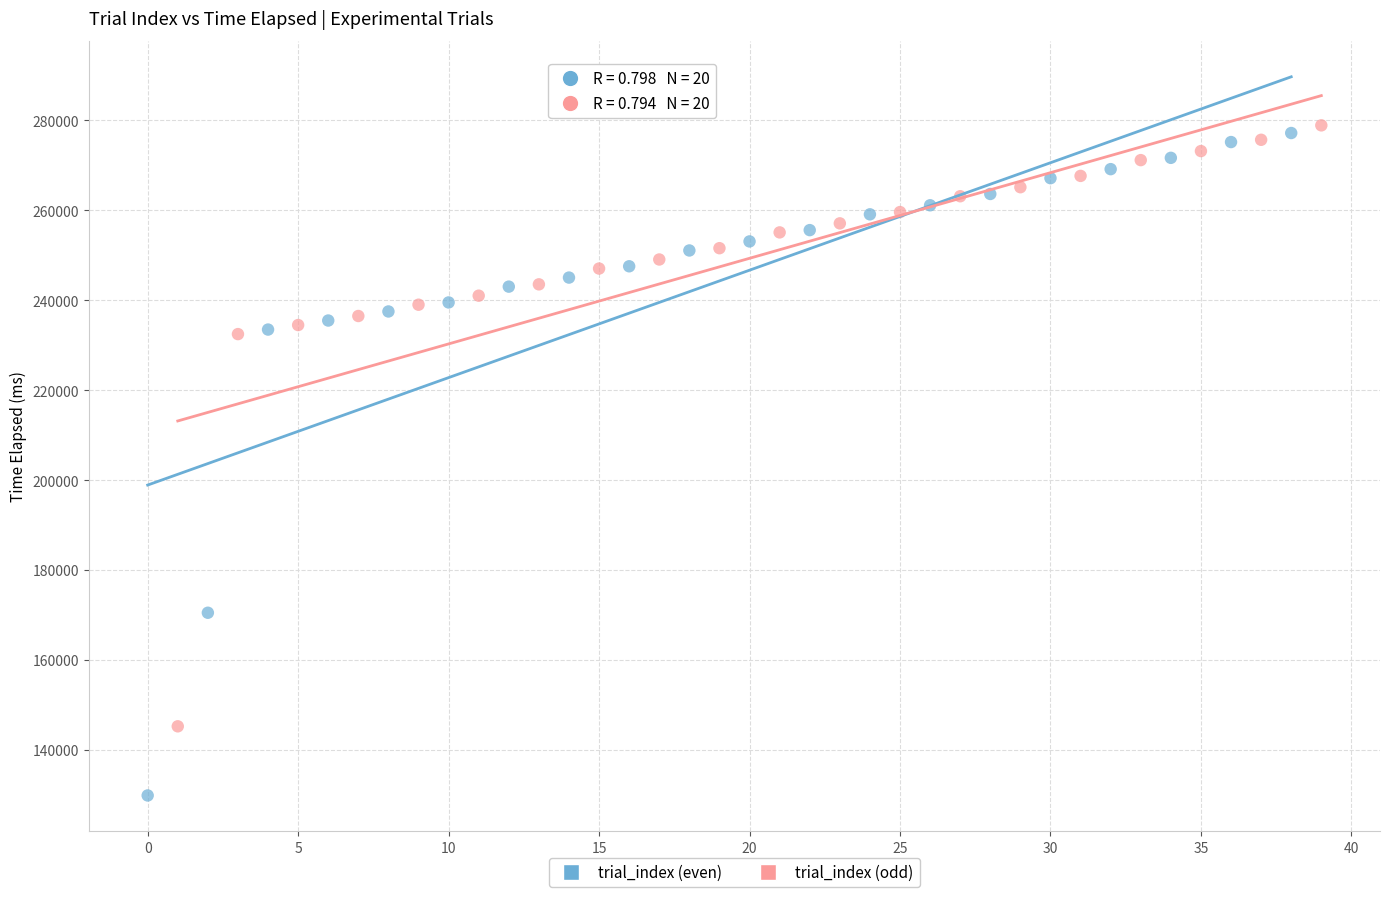

Which series contains the highest Y value?

trial_index (odd)